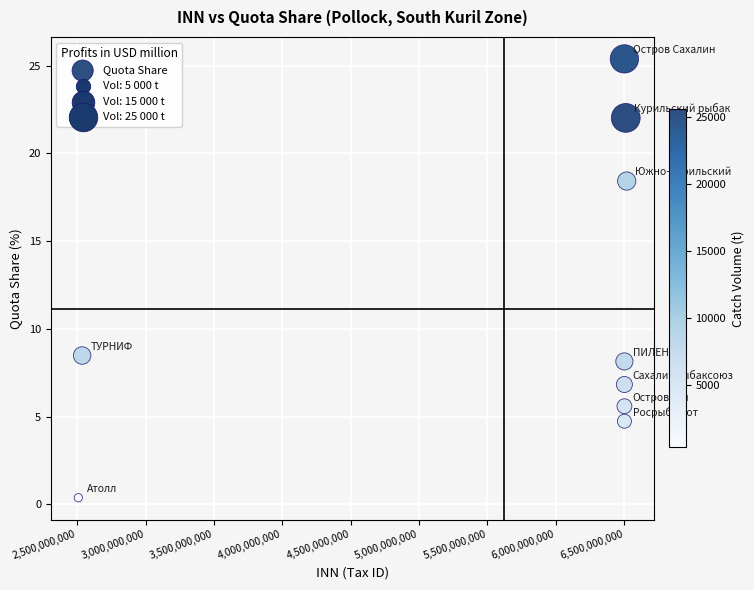

What Y value in the scatter plot is closest to 12?

8.5